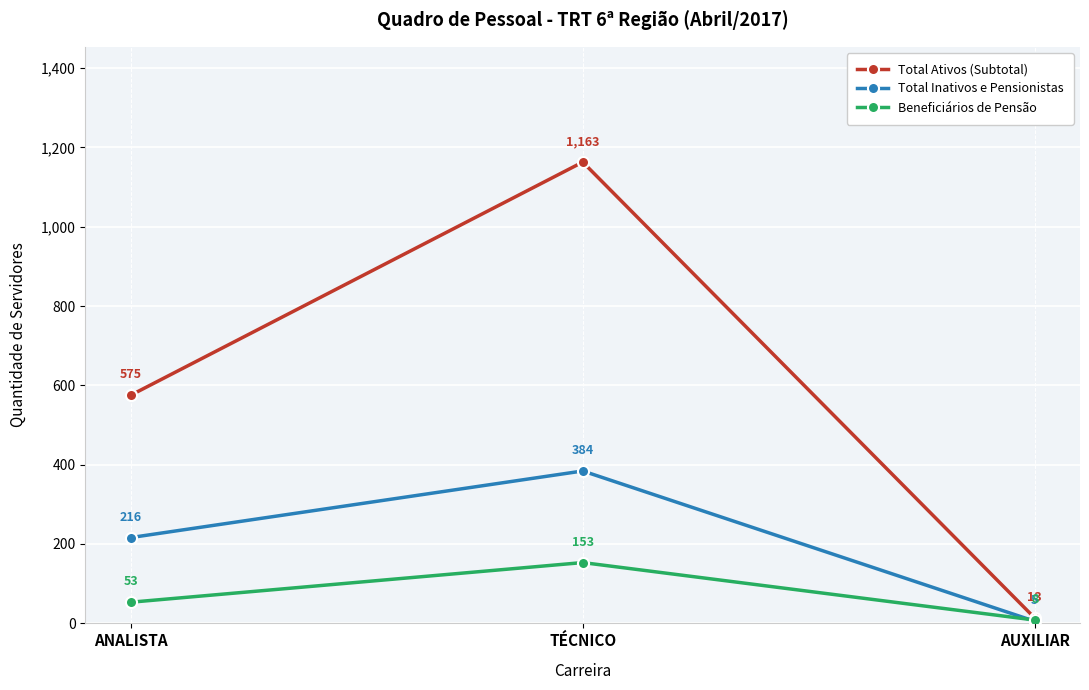

Which series has the largest range (max minus min)?

Total Ativos (Subtotal)